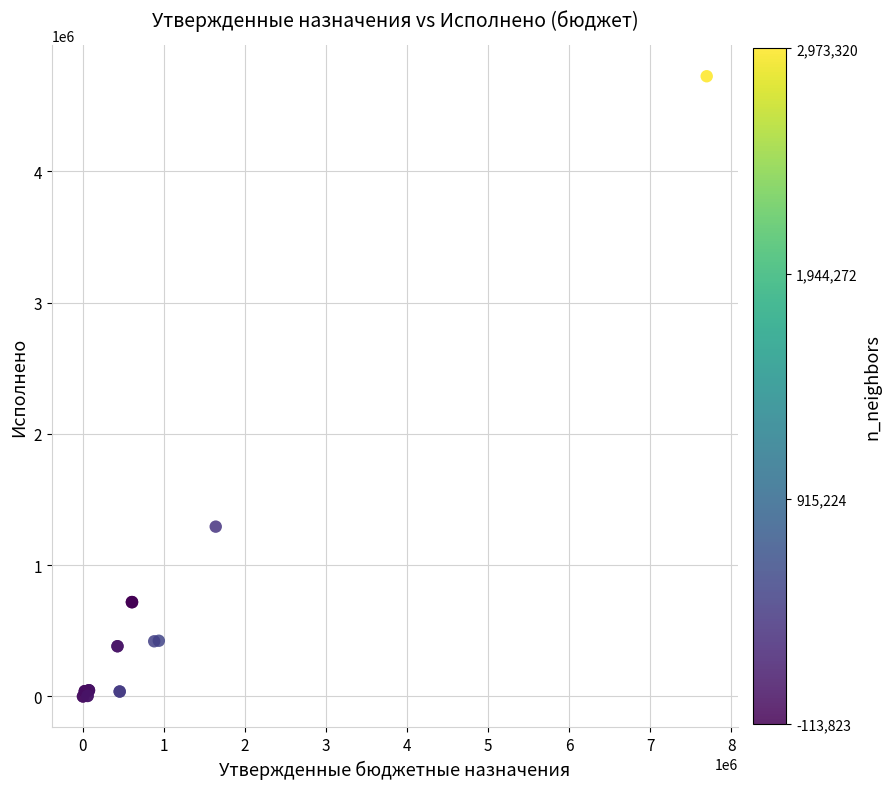

What Y value in the scatter plot is closest to 2362614?

1293834.4